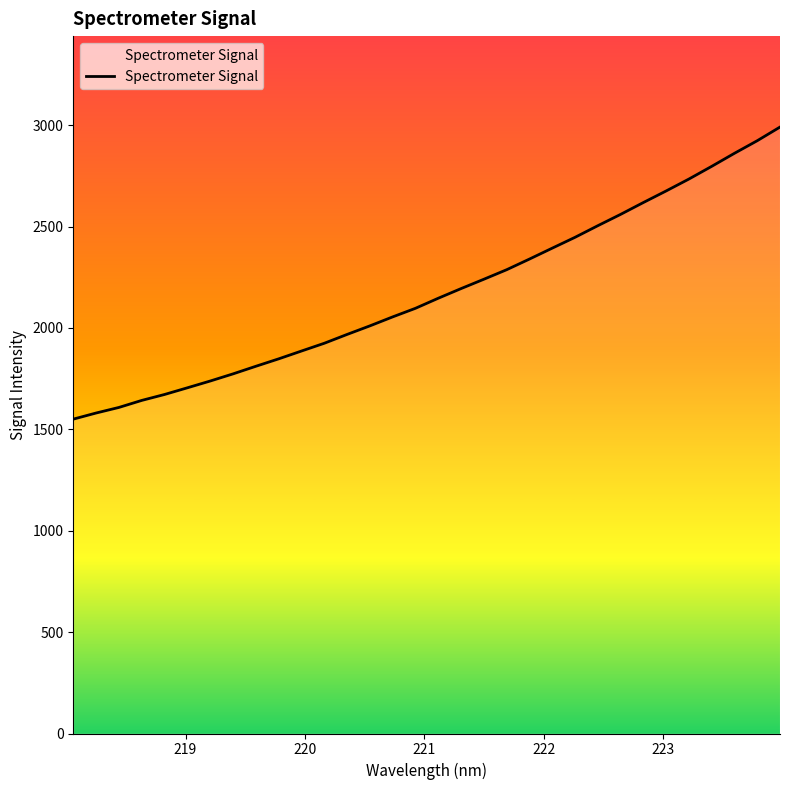

What is the maximum value shown in the chart?

2990.8